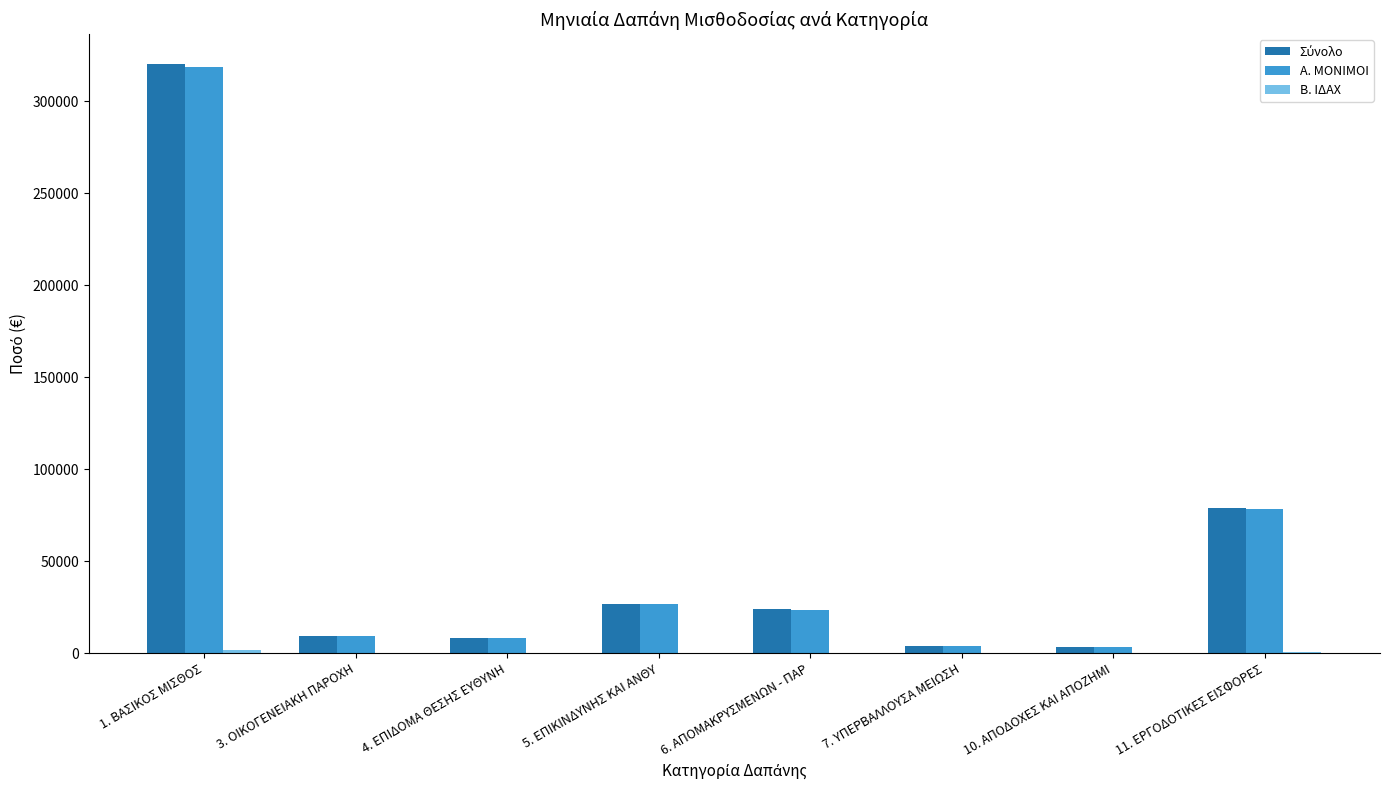

At which category is the sum across all series the highest?

1. ΒΑΣΙΚΟΣ ΜΙΣΘΟΣ